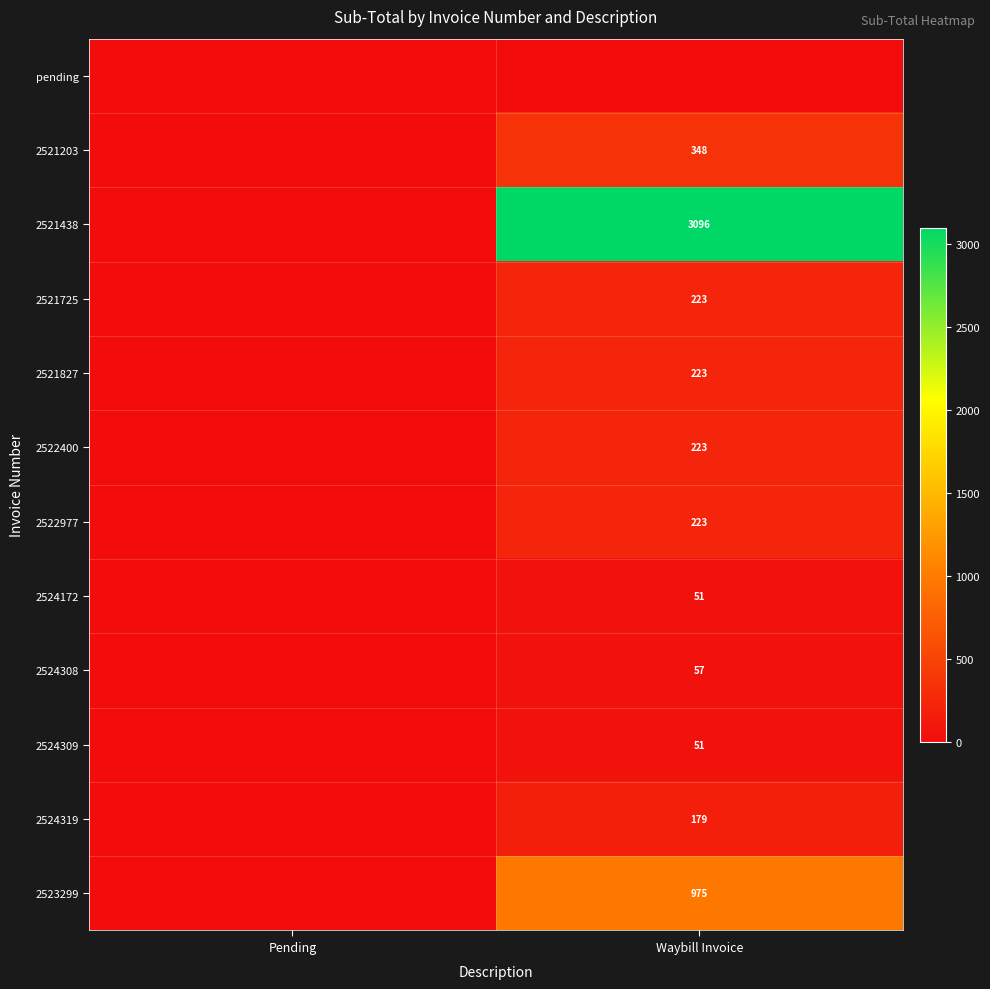

The 2524309 series shows 27 at Waybill Invoice. True or false?

False